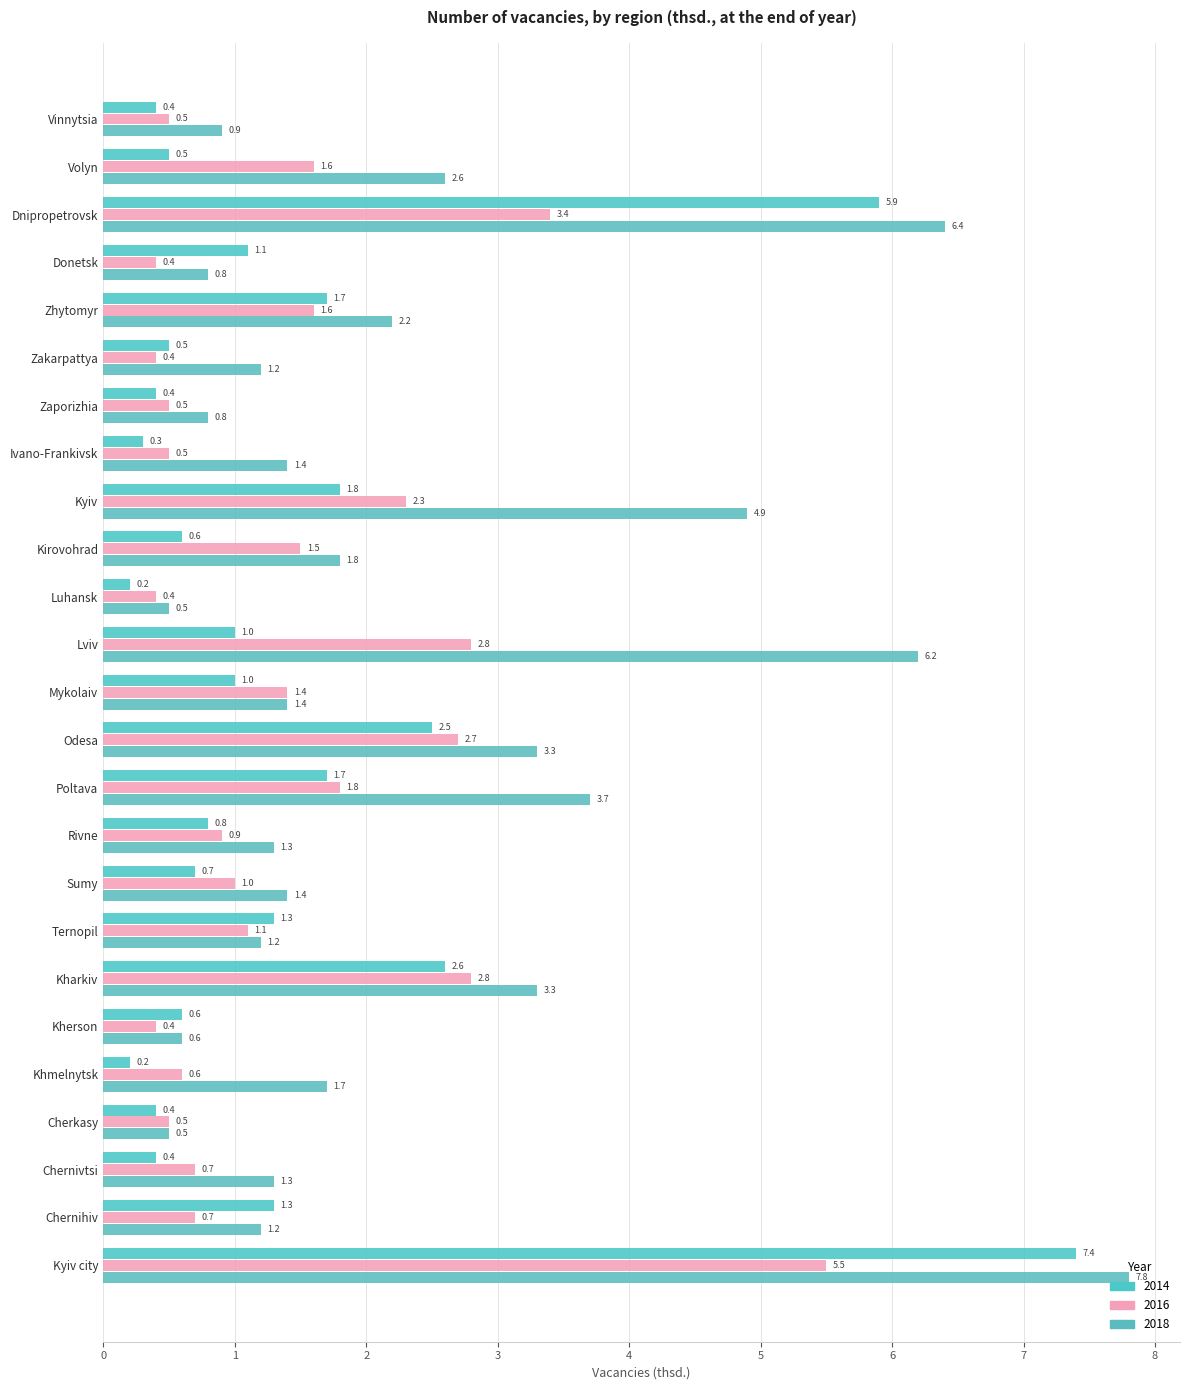

At which label does 2018 reach its minimum?

Luhansk